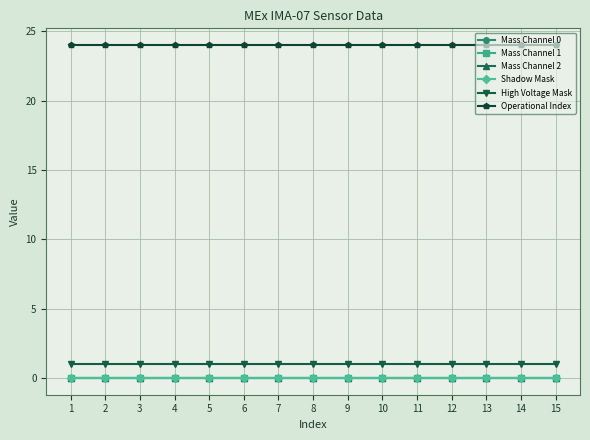

Is it true that Operational Index equals 6 at 9?

False